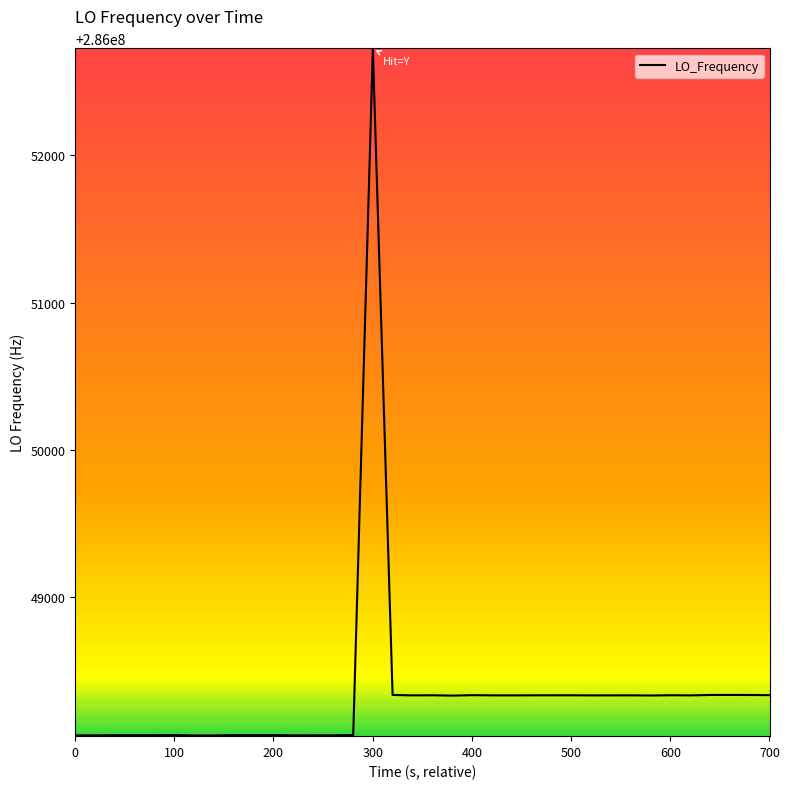

What is the minimum value shown in the chart?

286048059.0